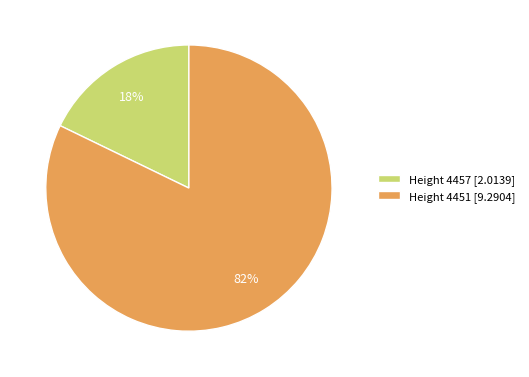

Is there a majority slice in this chart?

Yes